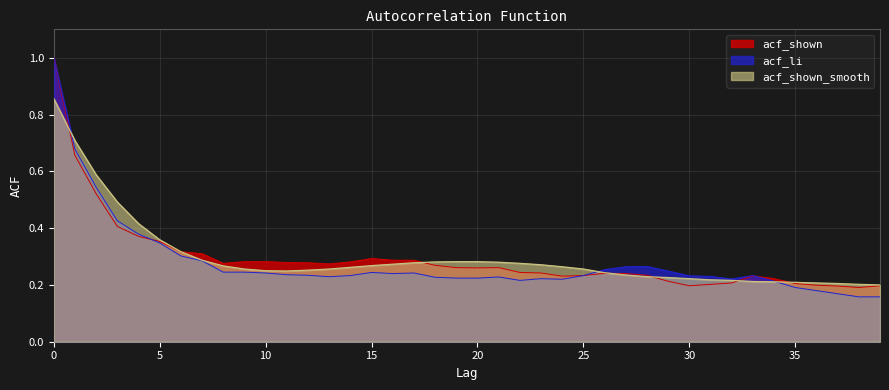

The acf_shown_smooth series shows 0.4 at 10. True or false?

False